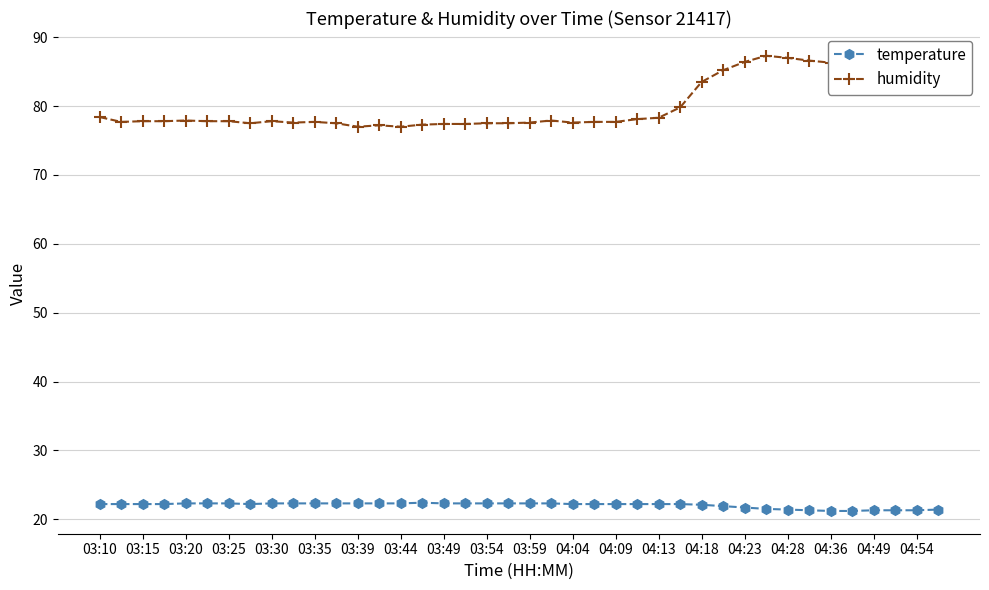

At how many categories does at least one series exceed 63?

40